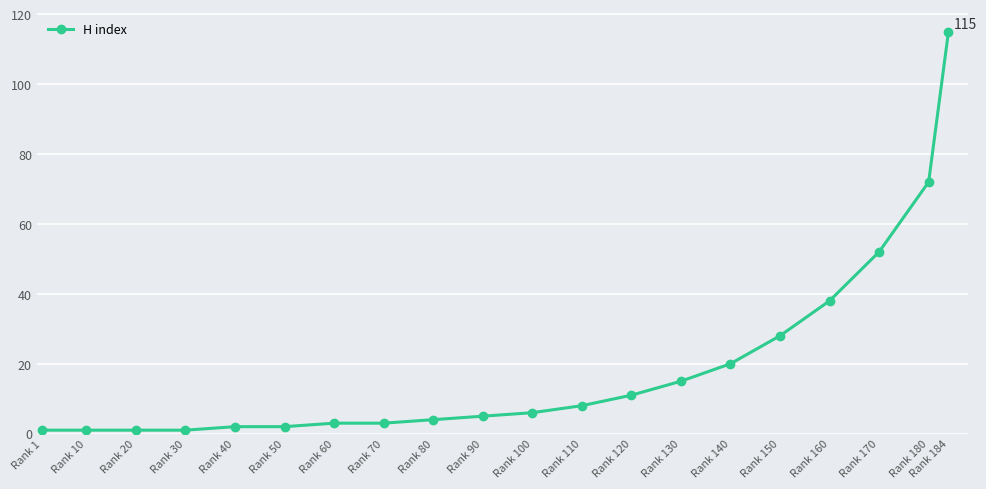

How many series are shown in this chart?

1